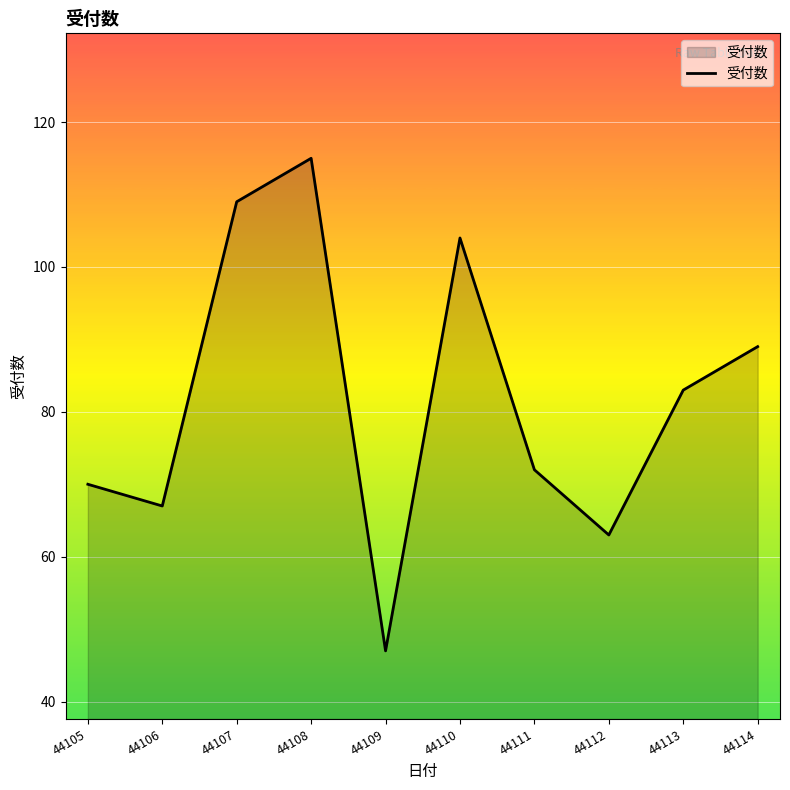

What is the average value?

82